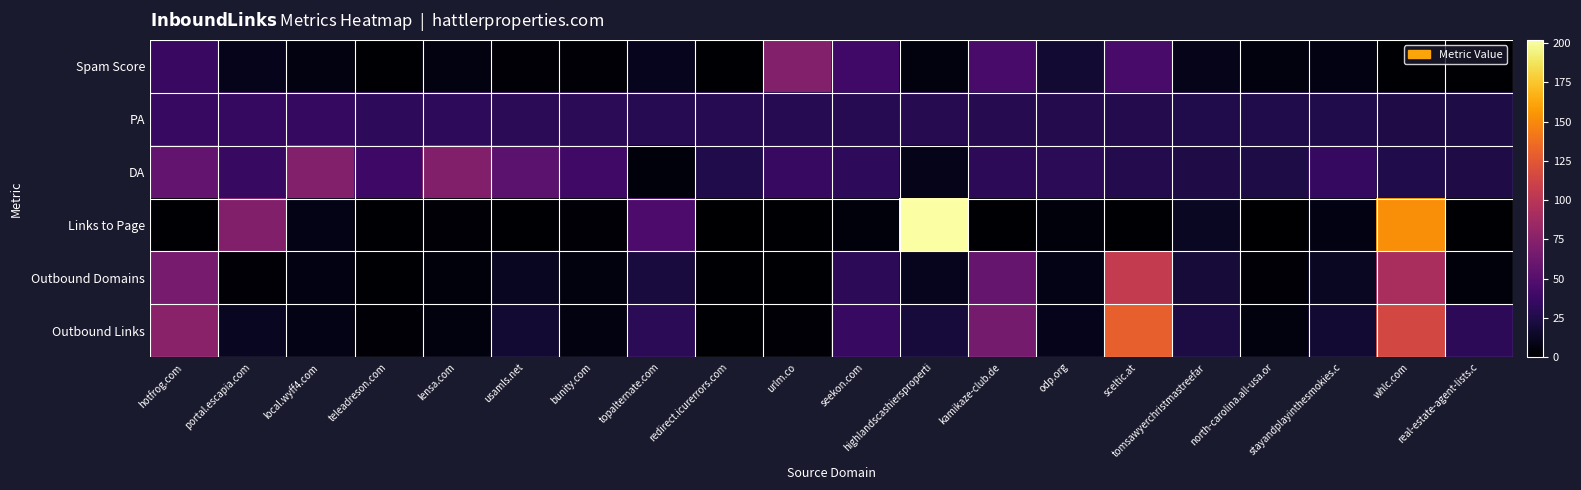

Reading right to left, transcribe all the data shown in this chart.

Spam Score: real-estate-agent-lists.c=1	whlc.com=1	stayandplayinthesmokies.c=7	north-carolina.all-usa.or=5	tomsawyerchristmastreefar=9	sceltic.at=44	odp.org=18	kamikaze-club.de=44	highlandscashiersproperti=5	seekon.com=41	urlm.co=73	redirect.icurerrors.com=1	topalternate.com=11	bunity.com=3	usamls.net=2	lensa.com=6	teleadreson.com=1	local.wyff4.com=6	portal.escapia.com=10	hotfrog.com=37
PA: real-estate-agent-lists.c=24	whlc.com=25	stayandplayinthesmokies.c=26	north-carolina.all-usa.or=26	tomsawyerchristmastreefar=26	sceltic.at=27	odp.org=27	kamikaze-club.de=28	highlandscashiersproperti=28	seekon.com=29	urlm.co=29	redirect.icurerrors.com=29	topalternate.com=29	bunity.com=30	usamls.net=30	lensa.com=32	teleadreson.com=32	local.wyff4.com=34	portal.escapia.com=34	hotfrog.com=36
DA: real-estate-agent-lists.c=25	whlc.com=26	stayandplayinthesmokies.c=34	north-carolina.all-usa.or=24	tomsawyerchristmastreefar=25	sceltic.at=27	odp.org=30	kamikaze-club.de=31	highlandscashiersproperti=9	seekon.com=32	urlm.co=36	redirect.icurerrors.com=26	topalternate.com=4	bunity.com=40	usamls.net=53	lensa.com=72	teleadreson.com=39	local.wyff4.com=73	portal.escapia.com=36	hotfrog.com=57
Links to Page: real-estate-agent-lists.c=1	whlc.com=152	stayandplayinthesmokies.c=7	north-carolina.all-usa.or=0	tomsawyerchristmastreefar=13	sceltic.at=1	odp.org=4	kamikaze-club.de=1	highlandscashiersproperti=202	seekon.com=4	urlm.co=1	redirect.icurerrors.com=0	topalternate.com=46	bunity.com=3	usamls.net=1	lensa.com=2	teleadreson.com=1	local.wyff4.com=8	portal.escapia.com=72	hotfrog.com=1
Outbound Domains: real-estate-agent-lists.c=4	whlc.com=92	stayandplayinthesmokies.c=13	north-carolina.all-usa.or=3	tomsawyerchristmastreefar=20	sceltic.at=105	odp.org=8	kamikaze-club.de=58	highlandscashiersproperti=11	seekon.com=31	urlm.co=1	redirect.icurerrors.com=1	topalternate.com=22	bunity.com=5	usamls.net=12	lensa.com=4	teleadreson.com=1	local.wyff4.com=7	portal.escapia.com=2	hotfrog.com=67
Outbound Links: real-estate-agent-lists.c=31	whlc.com=115	stayandplayinthesmokies.c=18	north-carolina.all-usa.or=5	tomsawyerchristmastreefar=23	sceltic.at=130	odp.org=10	kamikaze-club.de=66	highlandscashiersproperti=21	seekon.com=36	urlm.co=2	redirect.icurerrors.com=1	topalternate.com=30	bunity.com=6	usamls.net=18	lensa.com=5	teleadreson.com=2	local.wyff4.com=8	portal.escapia.com=12	hotfrog.com=76